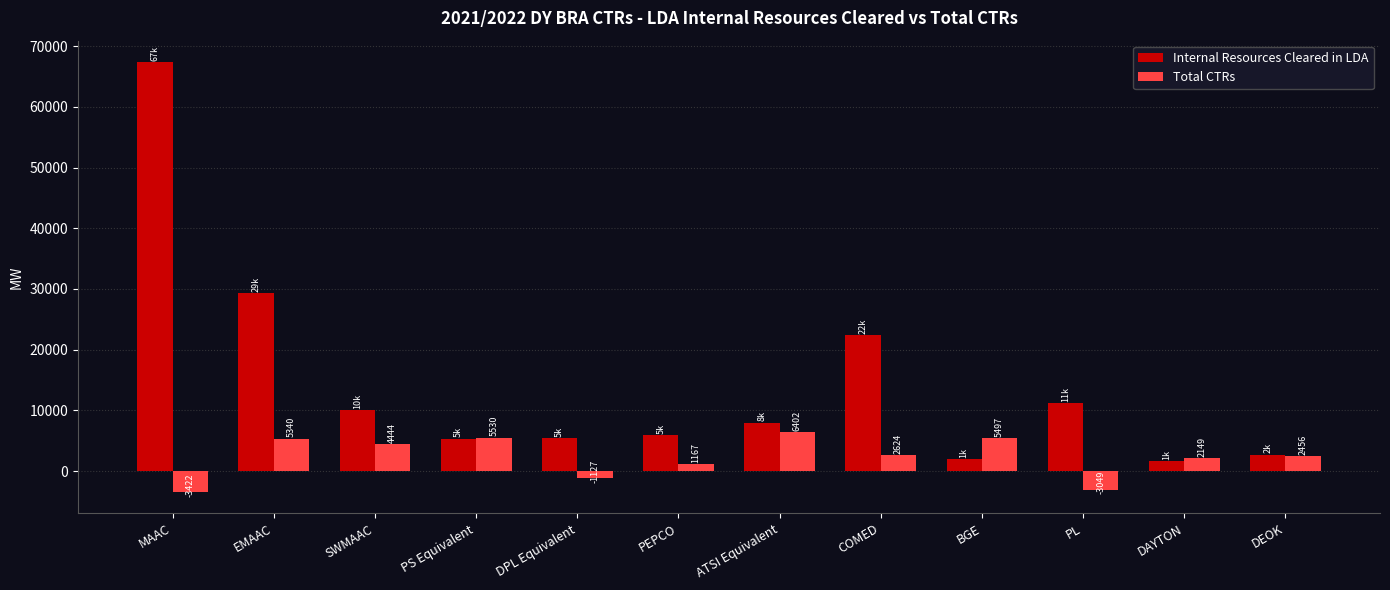

The value of Total CTRs at PEPCO is 1167.2. True or false?

True